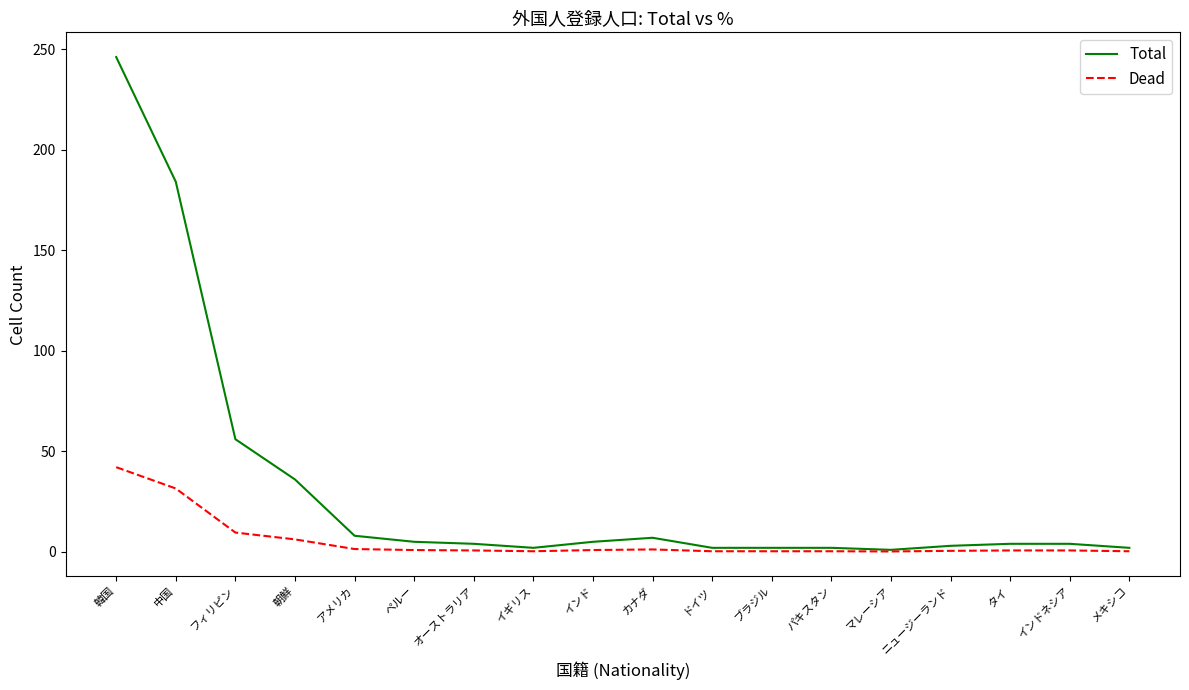

What is the difference between the highest and lowest values at 韓国?

203.9